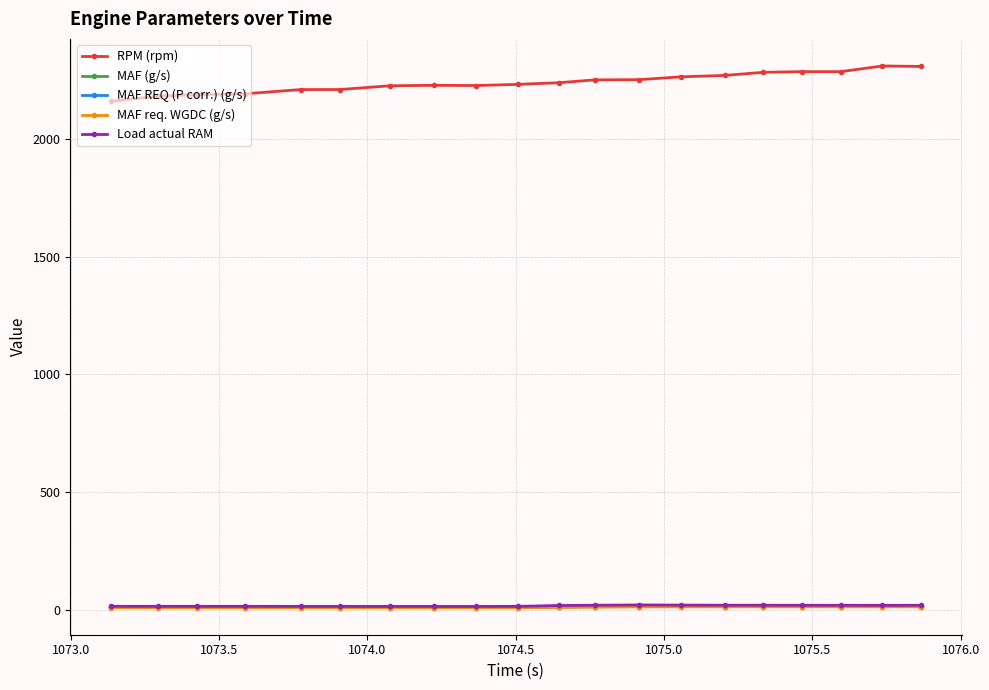

Which series has the largest total across all categories?

RPM (rpm)